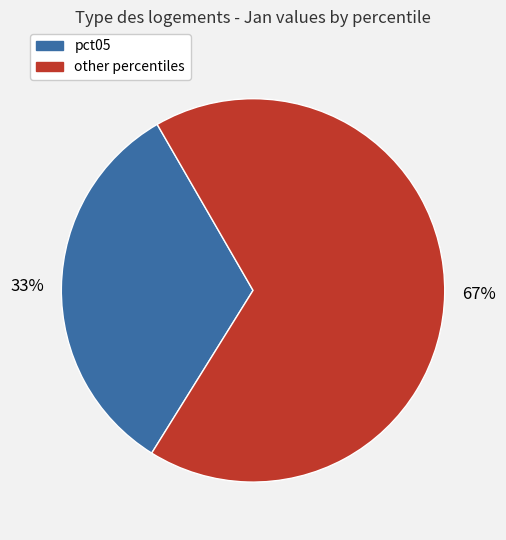

To the nearest percent, what is the difference between the largest and smallest slice percentages?

34%